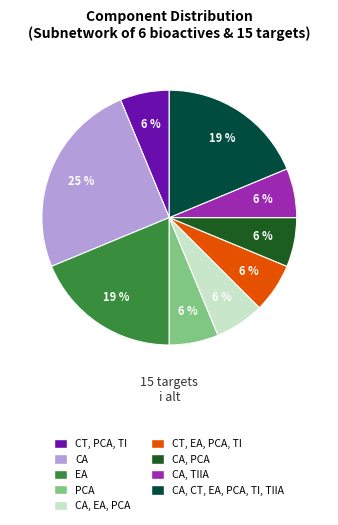

How many segments does this pie chart have?

9